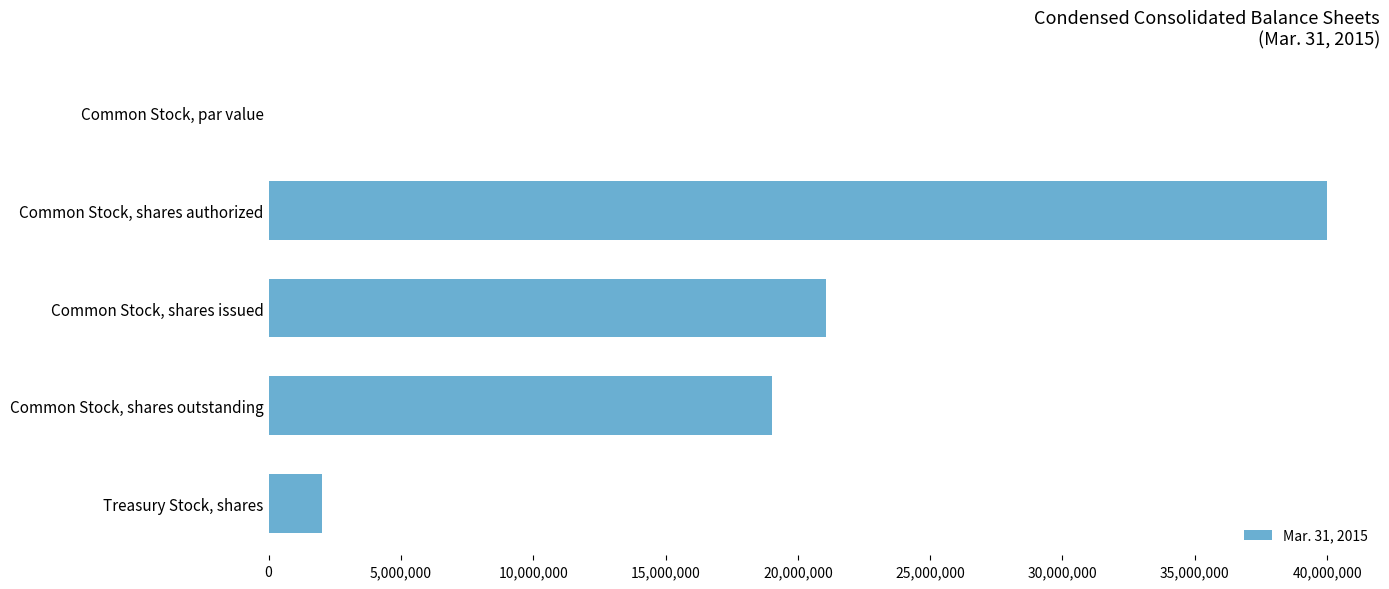

What is the greatest value displayed?

40000000.0